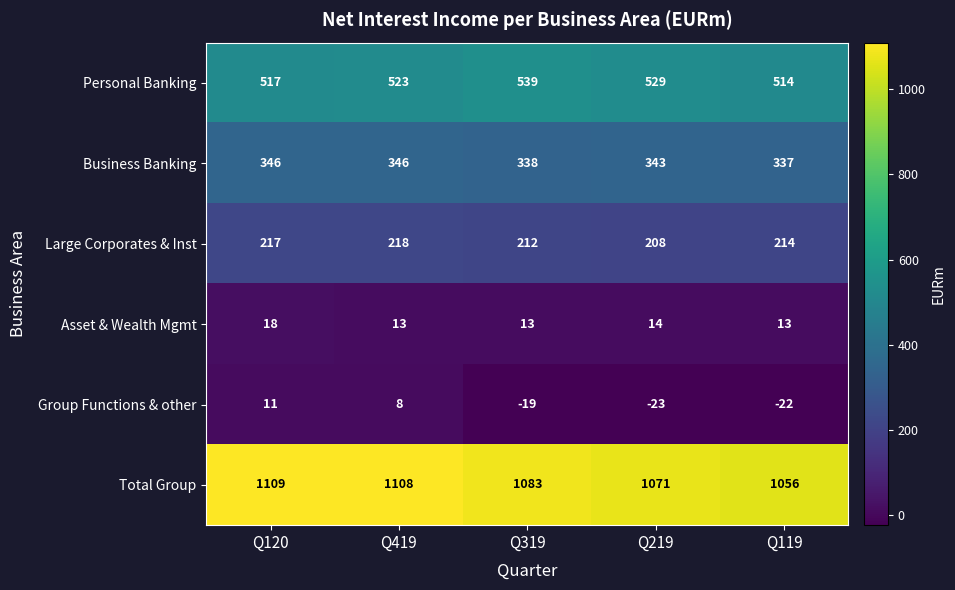

At which label is Asset & Wealth Mgmt closest to 15?

Q219